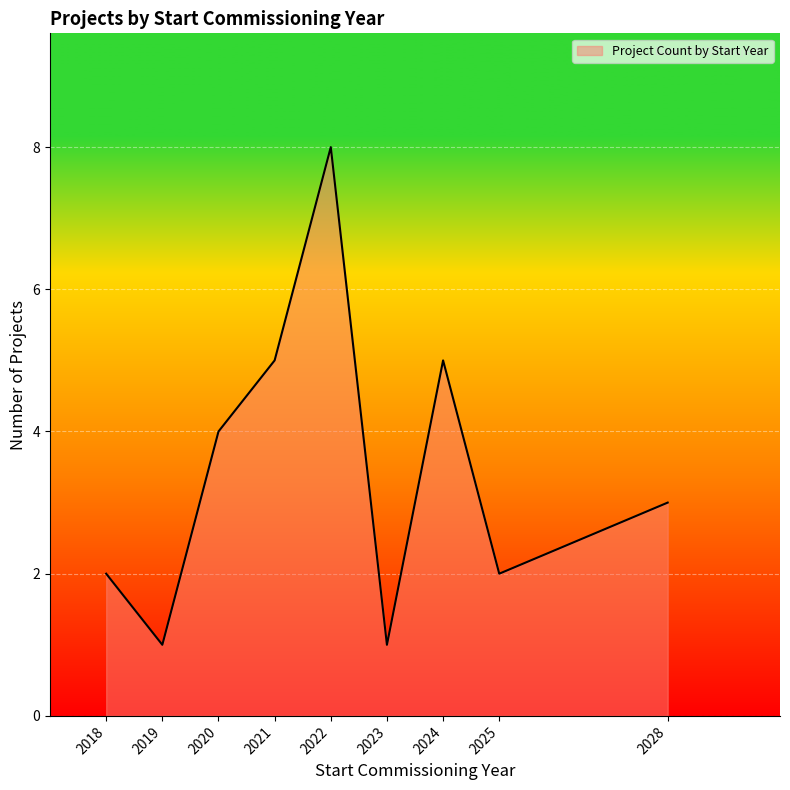

The chart shows a value of 8 at 2022. True or false?

True